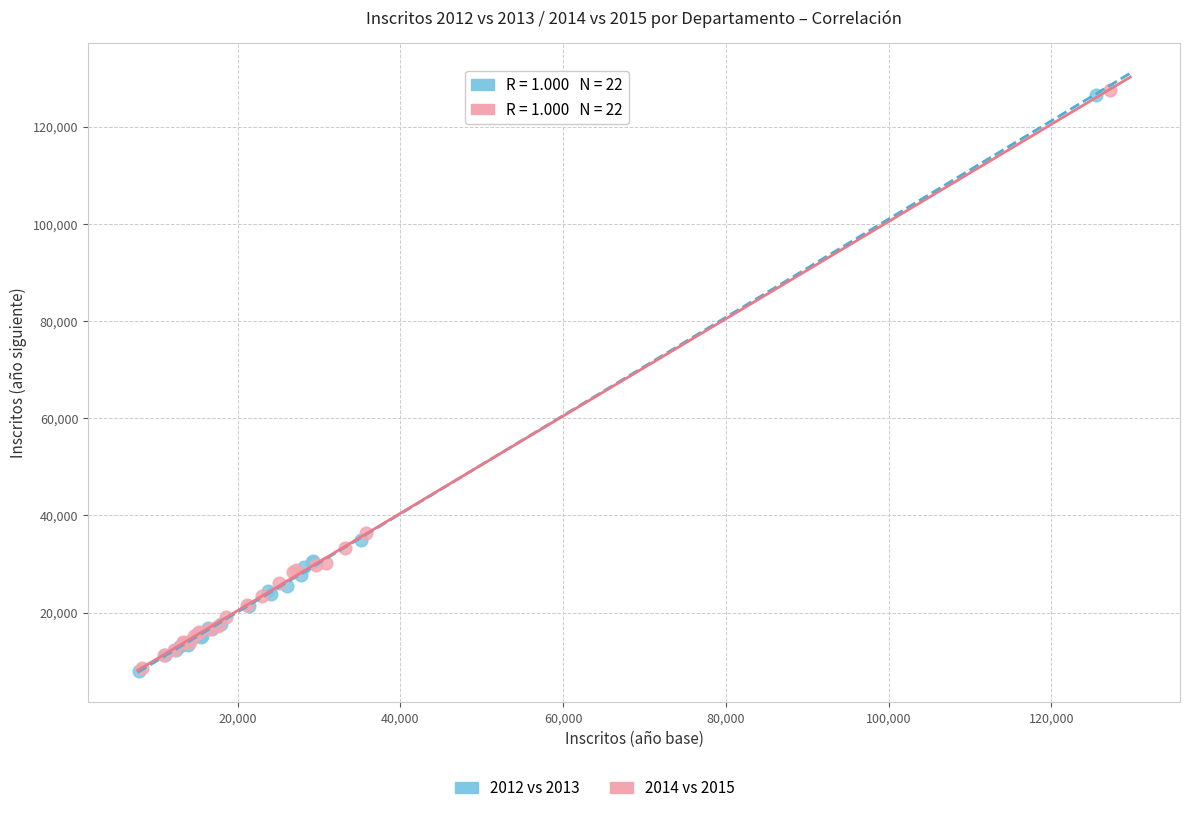

Which series has the widest spread of Y values?

2014 vs 2015